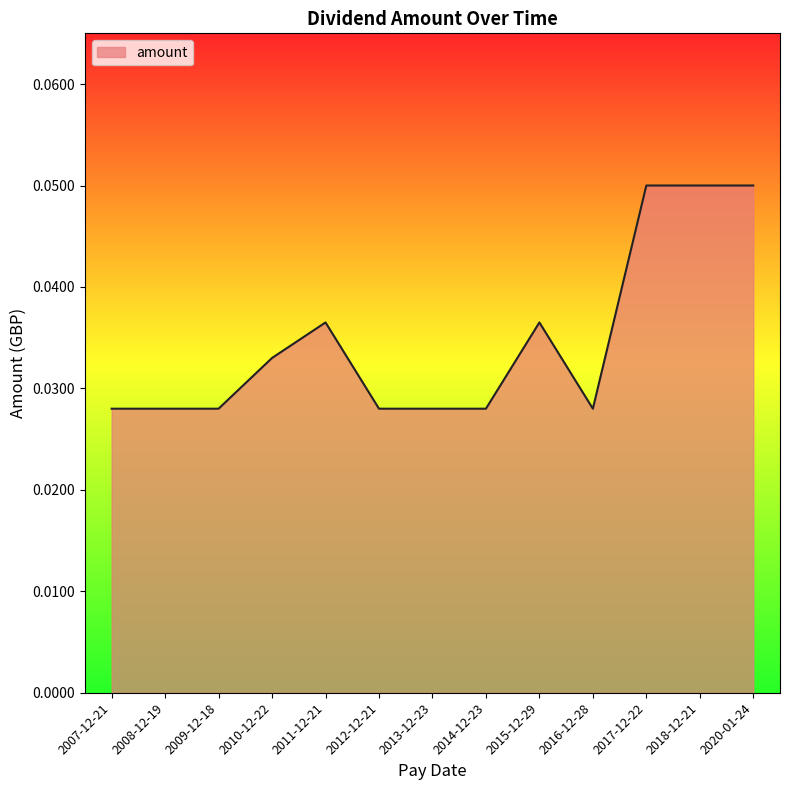

Between 2010-12-22 and 2013-12-23, which is larger?

2010-12-22